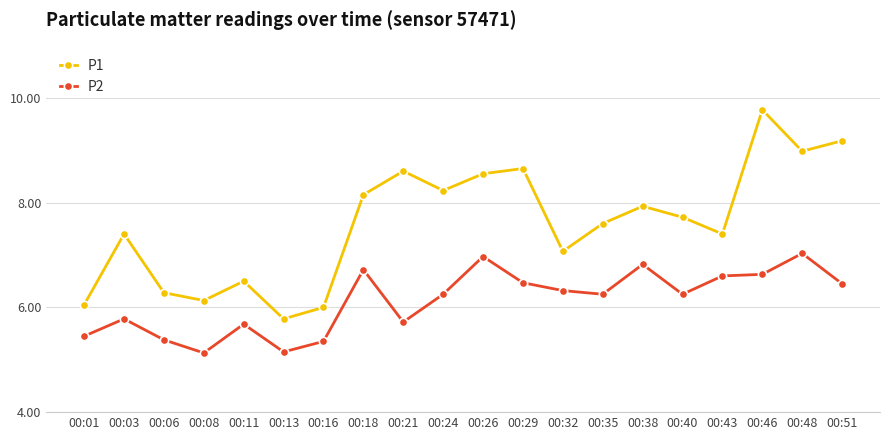

At which category does the chart reach its peak across all series?

00:46